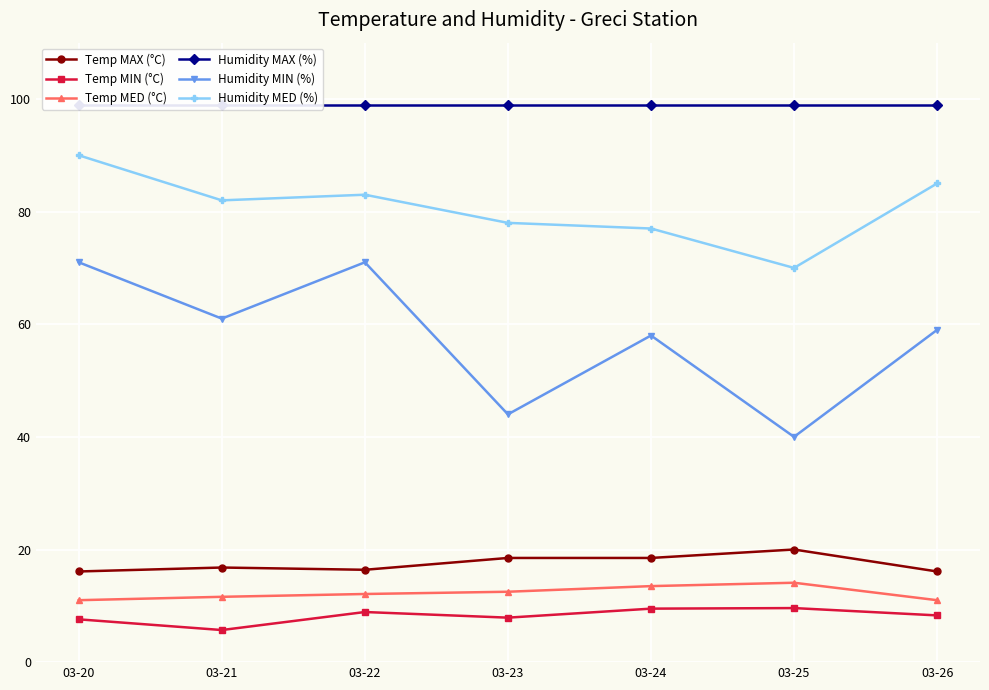

How many Humidity MIN (%) values are between 44 and 71?

6